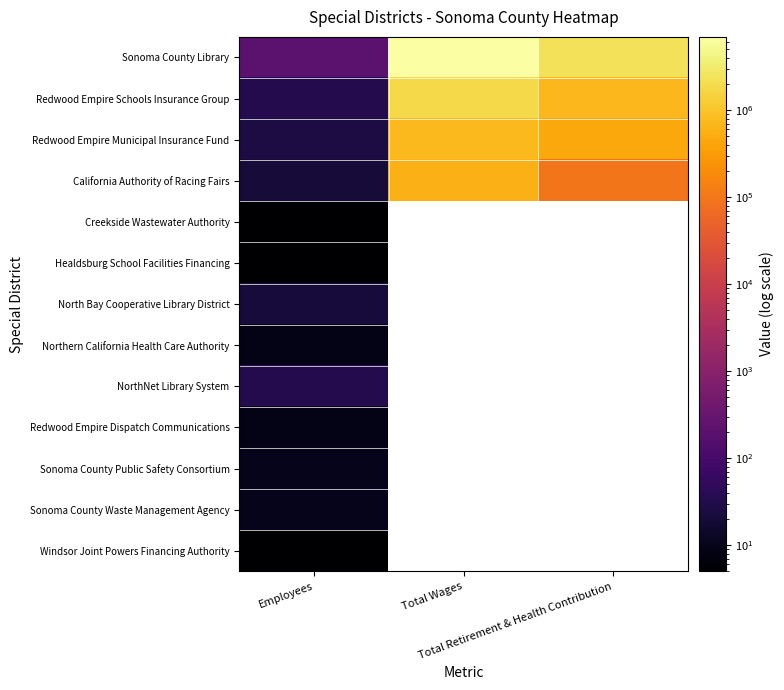

What is the highest value of the Redwood Empire Dispatch Communications series?

9.0